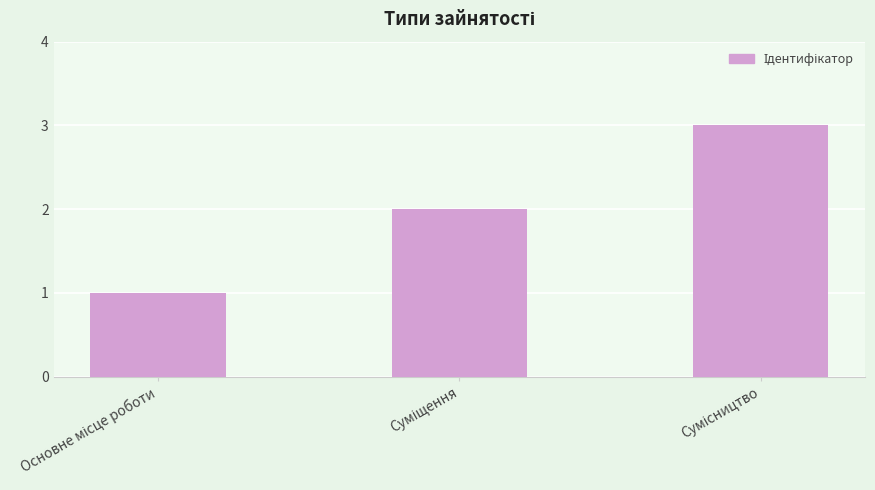

What is the sum of all values?

6